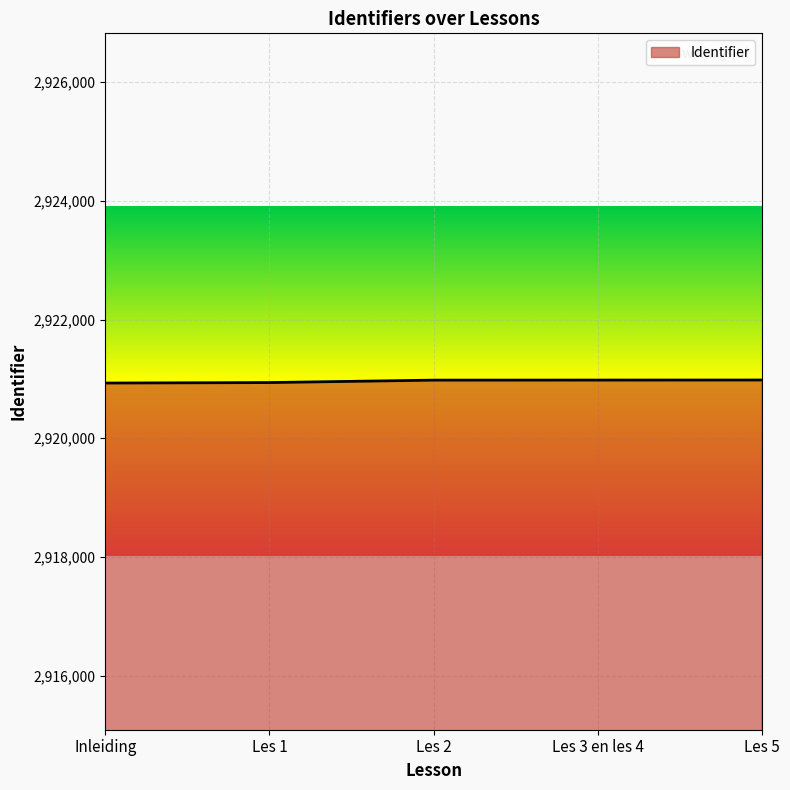

What is the approximate value at Inleiding?

2920931